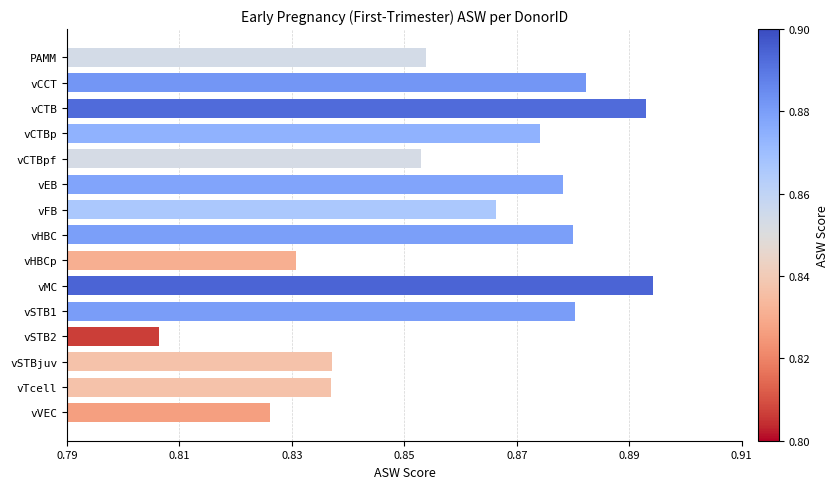

What is the label of the 12th bar from the bottom?

vCTBp